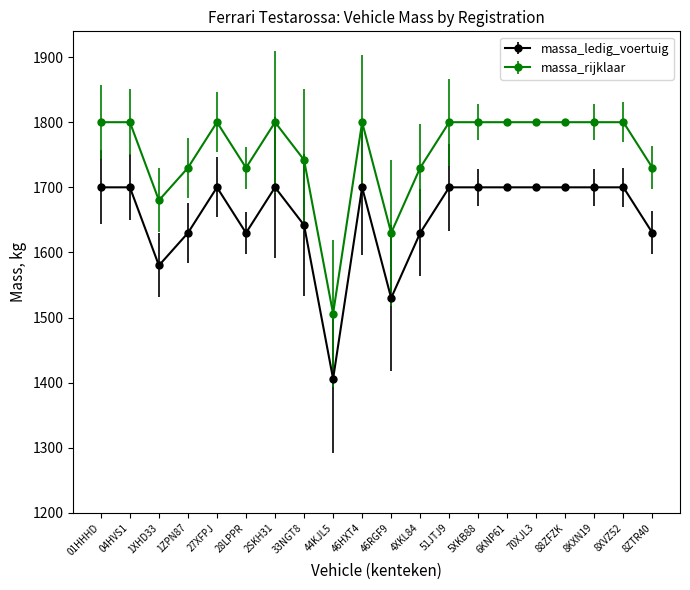

List the series in order of their overall mean, lowest first.

massa_ledig_voertuig, massa_rijklaar